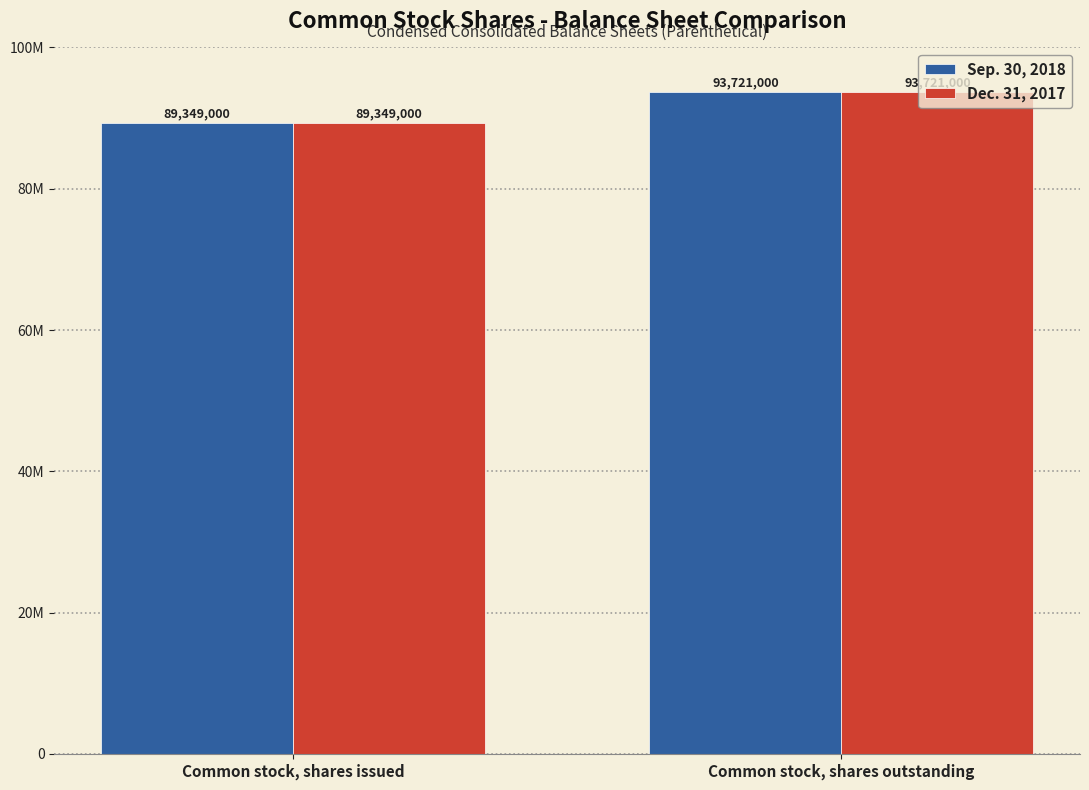

Are the bars grouped side by side (vs. stacked)?

Yes